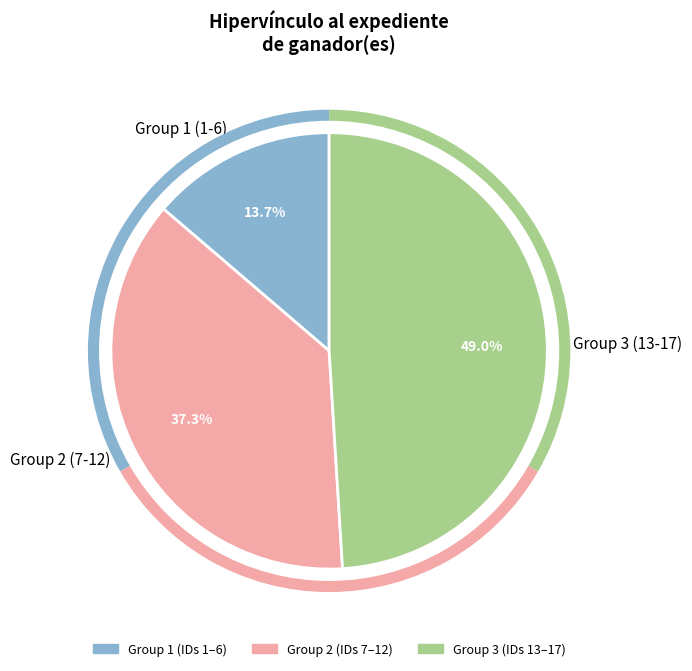

How many slices are in this pie chart?

3